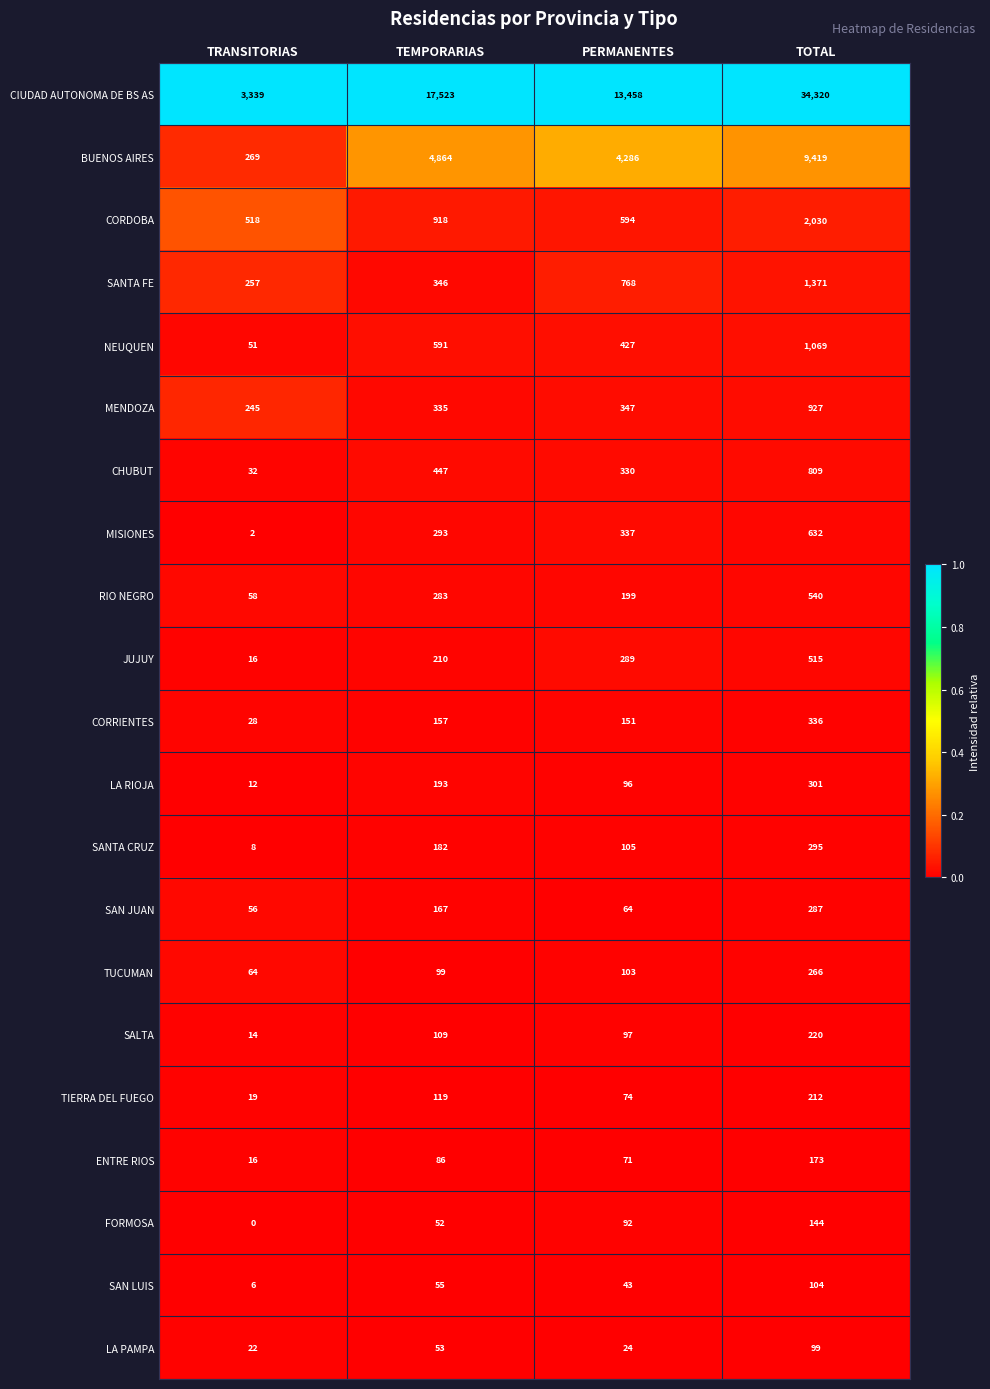

What is the difference between the highest and lowest values at TRANSITORIAS?

3339